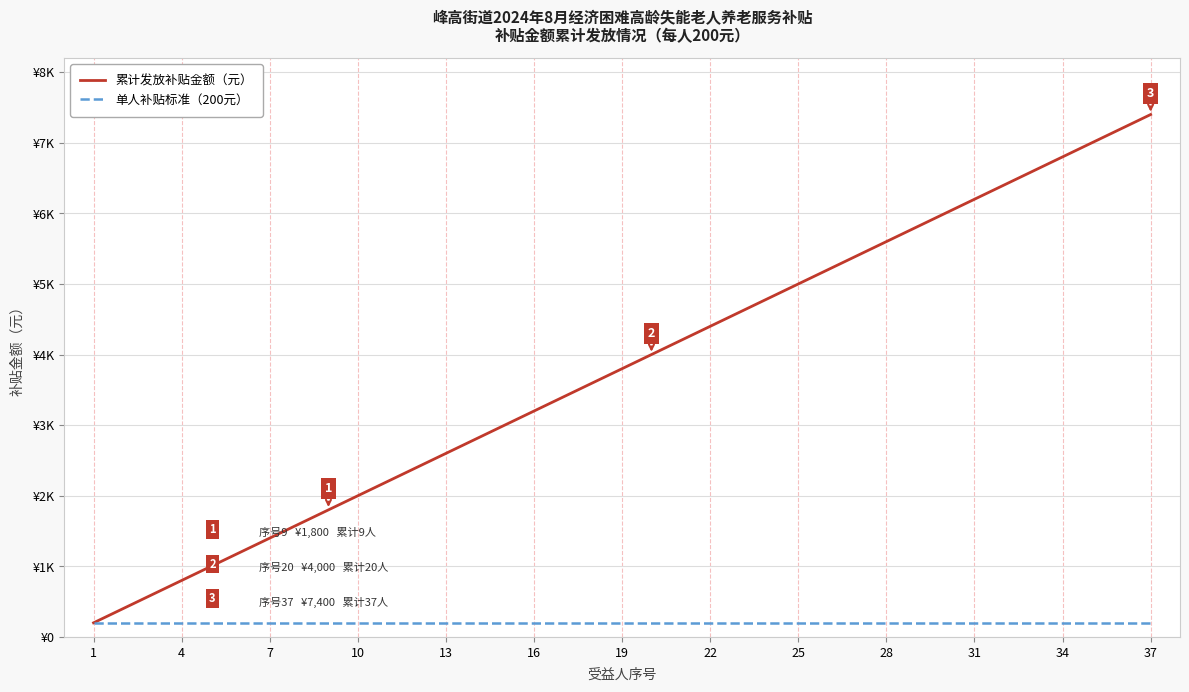

Rank the series by their average value, from lowest to highest.

单人补贴标准（200元）, 累计发放补贴金额（元）